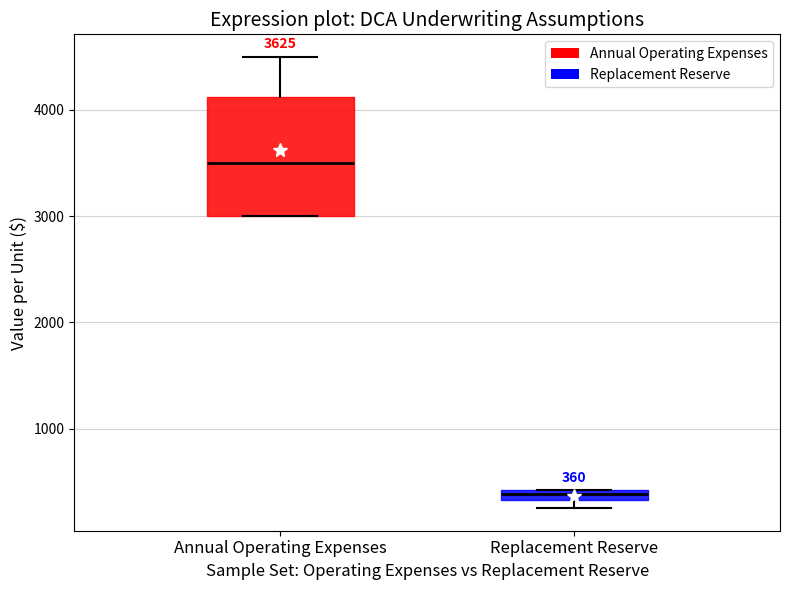

Comparing the boxes themselves (not the whiskers), which one is the tallest?

Annual Operating Expenses